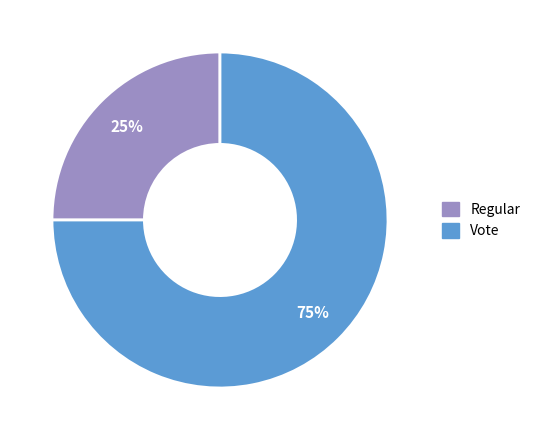

What percentage is the Regular slice, to the nearest percent?

25%